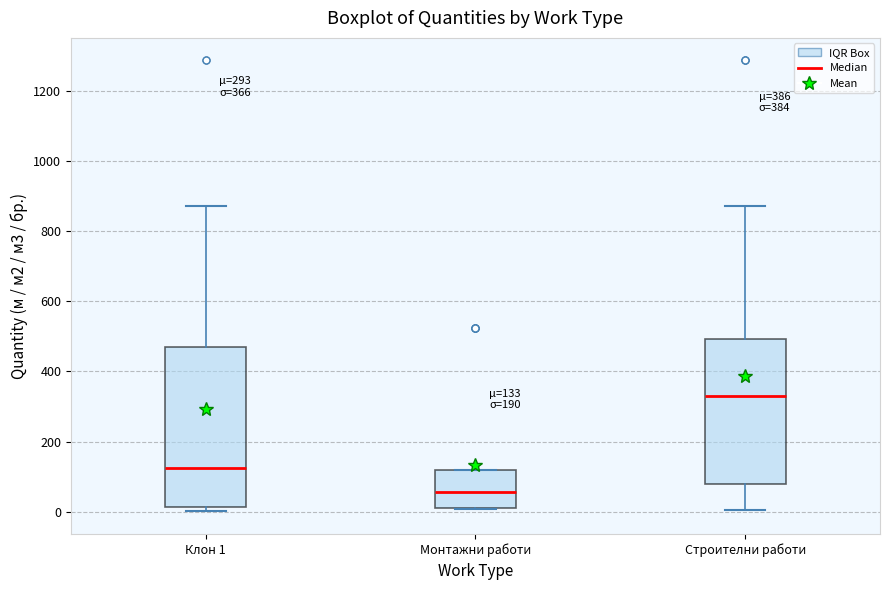

Comparing the boxes themselves (not the whiskers), which one is the tallest?

Клон 1